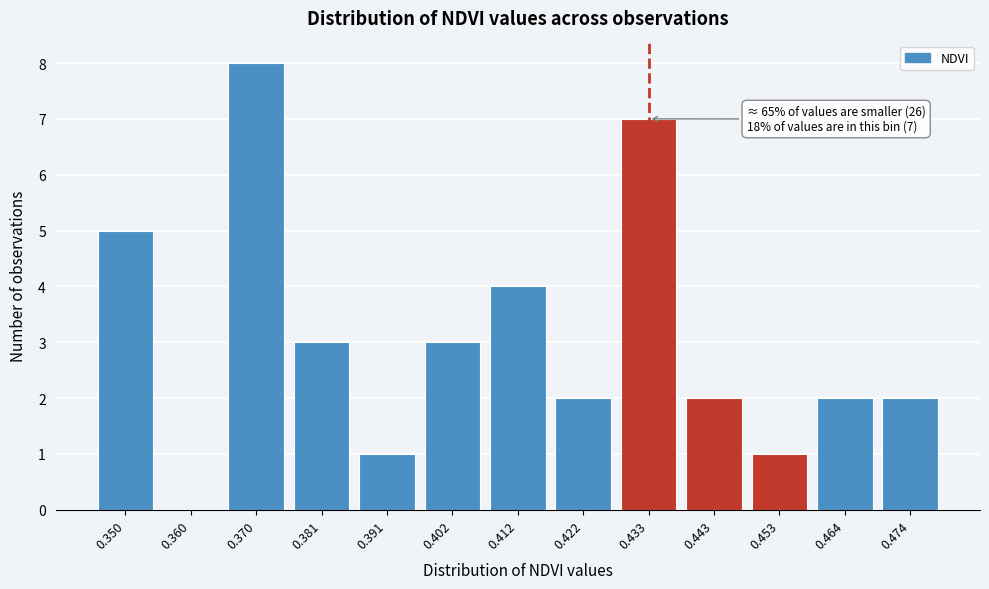

Reading right to left, extract all data points from this chart.

0.474=2	0.464=2	0.453=1	0.443=2	0.433=7	0.422=2	0.412=4	0.402=3	0.391=1	0.381=3	0.370=8	0.360=0	0.350=5